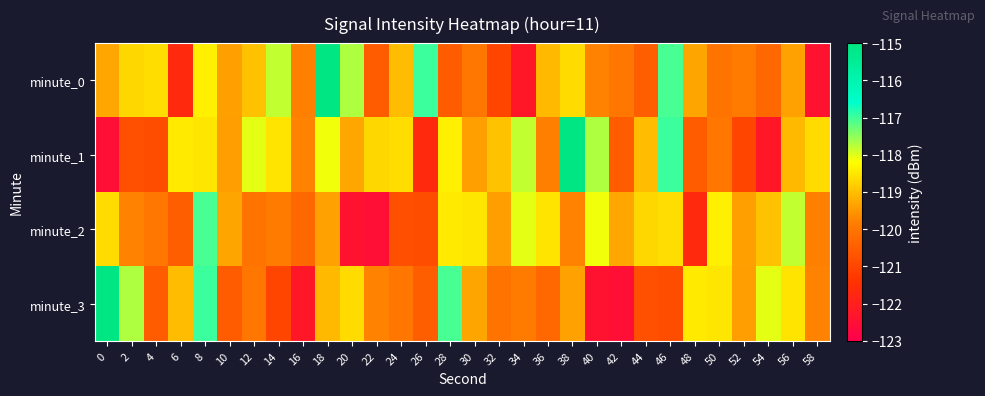

What is the smallest value displayed?

-122.5